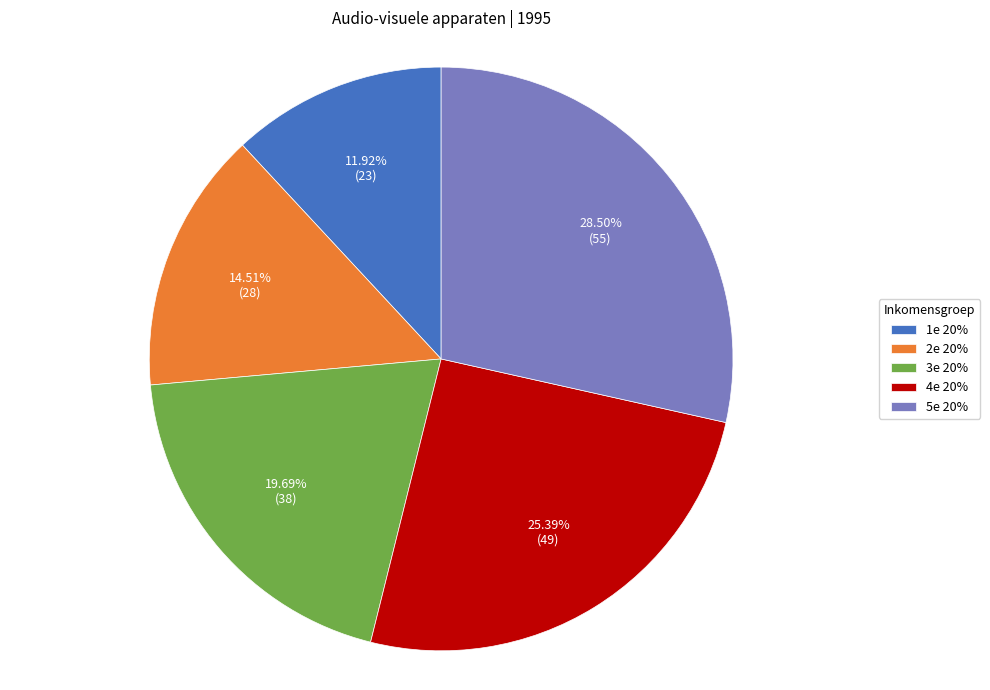

Does any single category account for the majority?

No